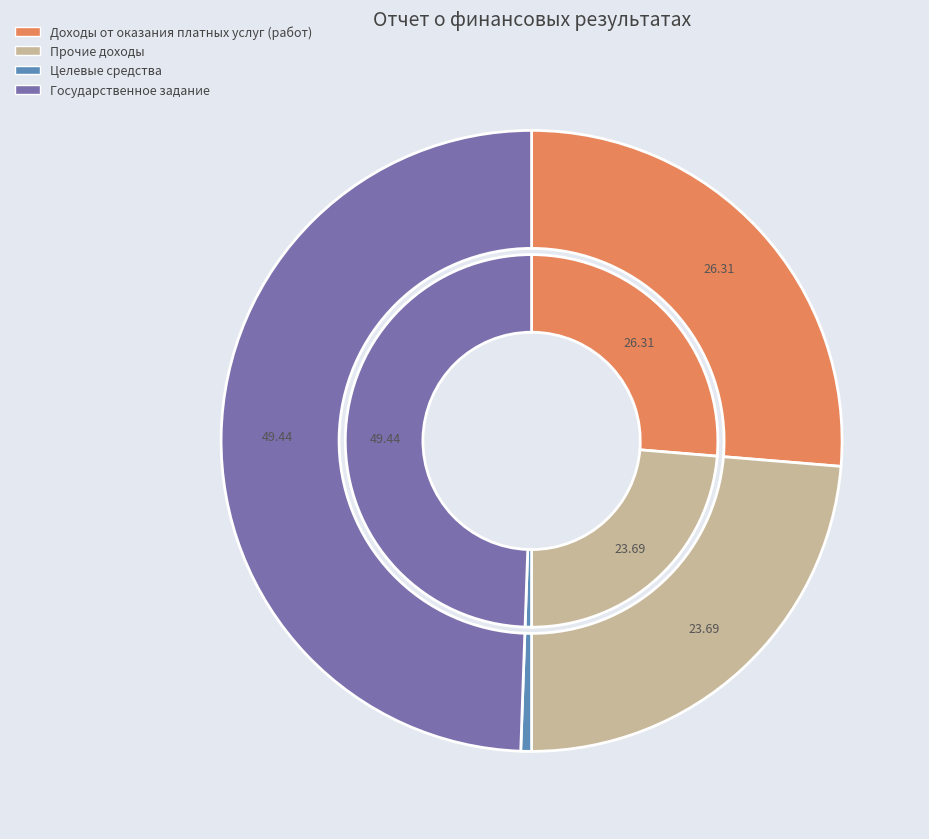

Which category has the biggest portion of the pie?

Доходы по государственному заданию